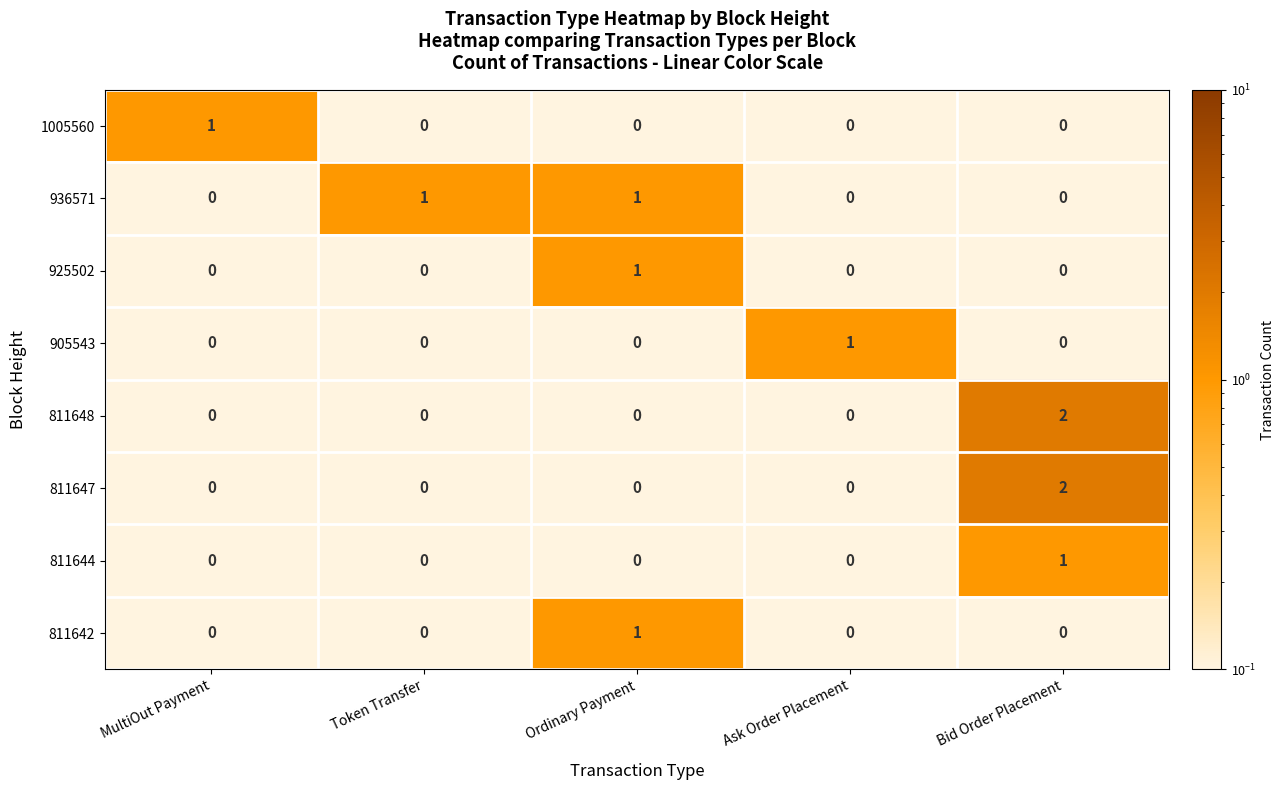

At how many categories does at least one series exceed 0?

5